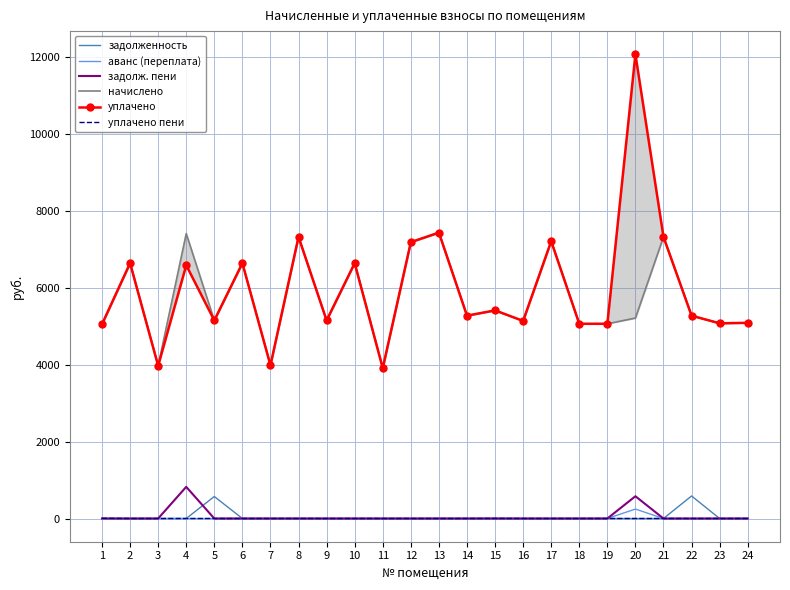

True or false: уплачено and задолженность intersect in this chart.

False